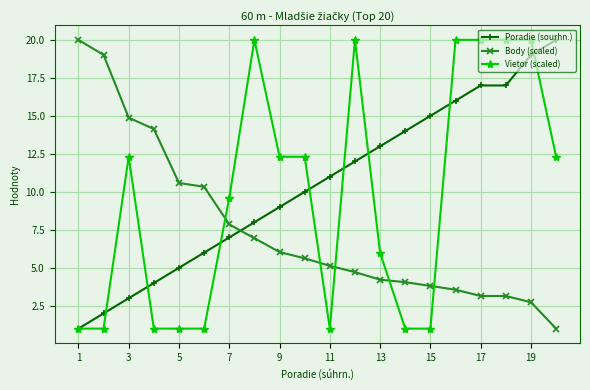

What is the value of the Body (scaled) point at the 4th from the left?

14.1